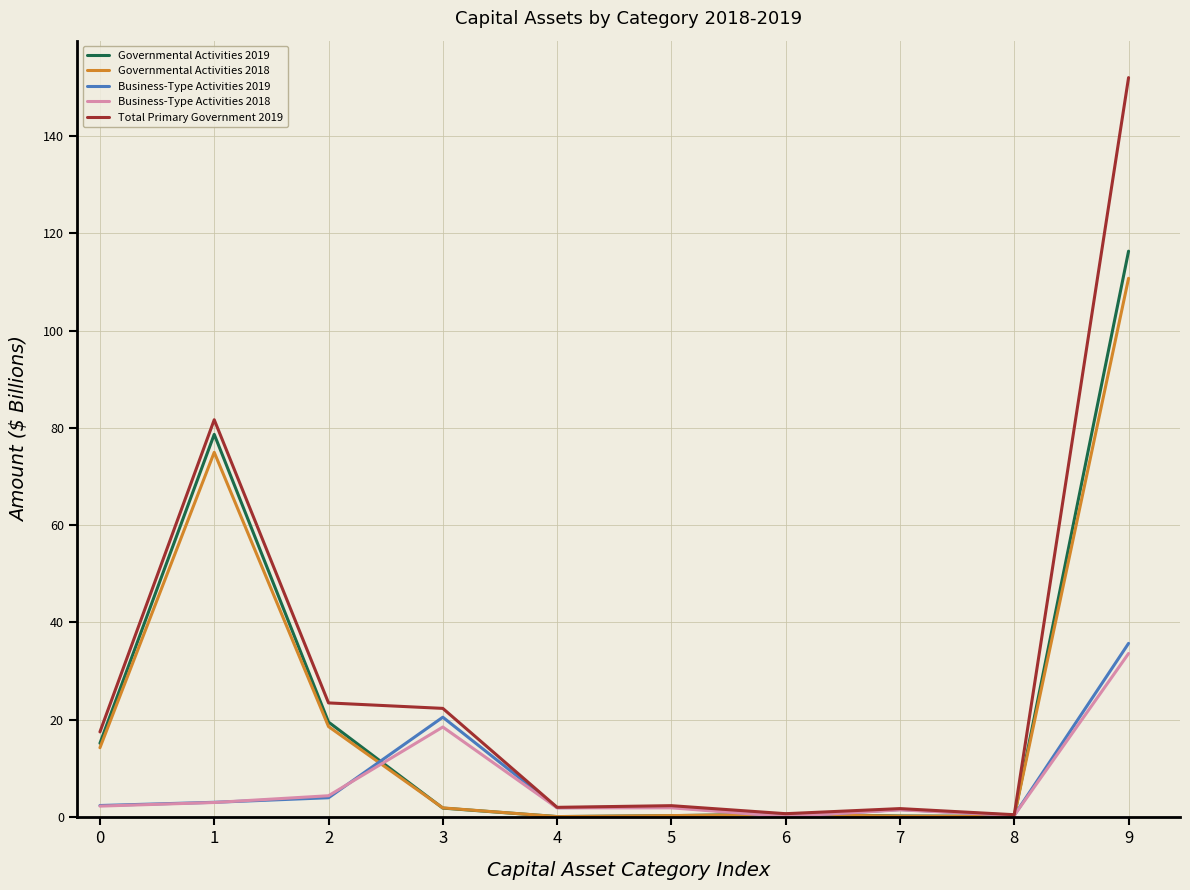

At which category is the sum across all series the highest?

9